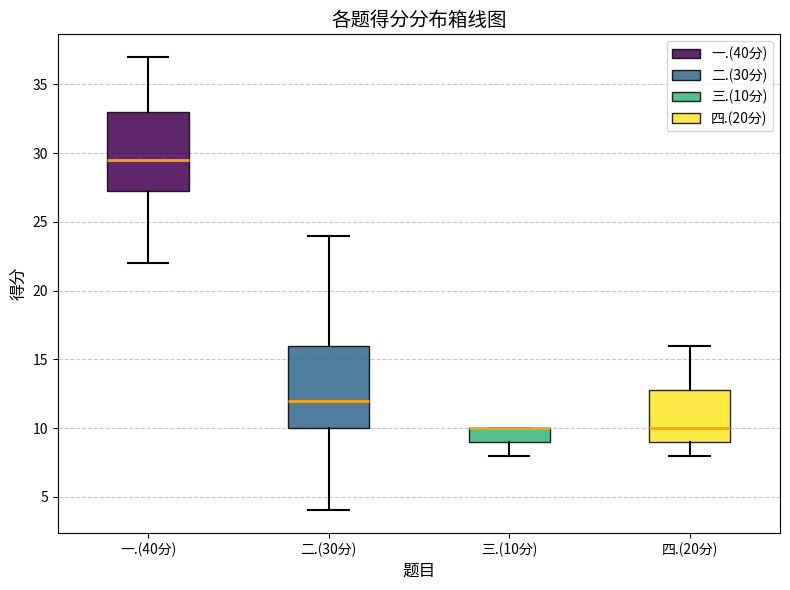

Reading left to right, transcribe this box plot: for each box, give where its median line is, the range the box spans, and where its two whiskers end, as read against the y-axis. The values are not printed on the chart, so give them approximately, as read against the axis.

一.(40分): median 29.5, box 27.5 to 33.0, whiskers 22.0 to 37.0
二.(30分): median 12.0, box 10.0 to 16.0, whiskers 4.0 to 24.0
三.(10分): median 10.0 (drawn on the box's upper edge), box 9.0 to 10.0, whiskers 8.0 to 10.0
四.(20分): median 10.0, box 9.0 to 13.0, whiskers 8.0 to 16.0